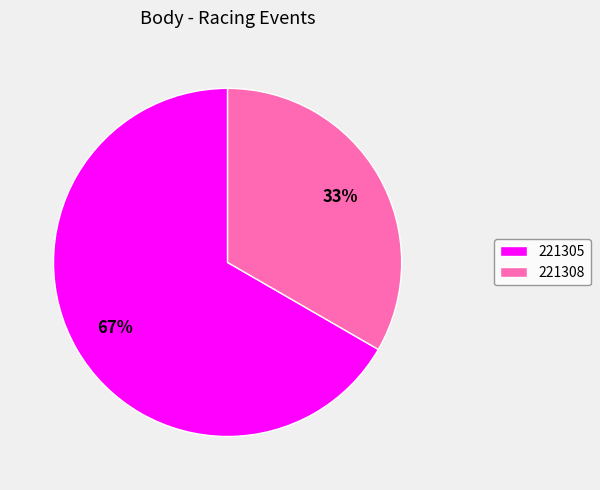

What is the largest slice in the pie chart?

221305